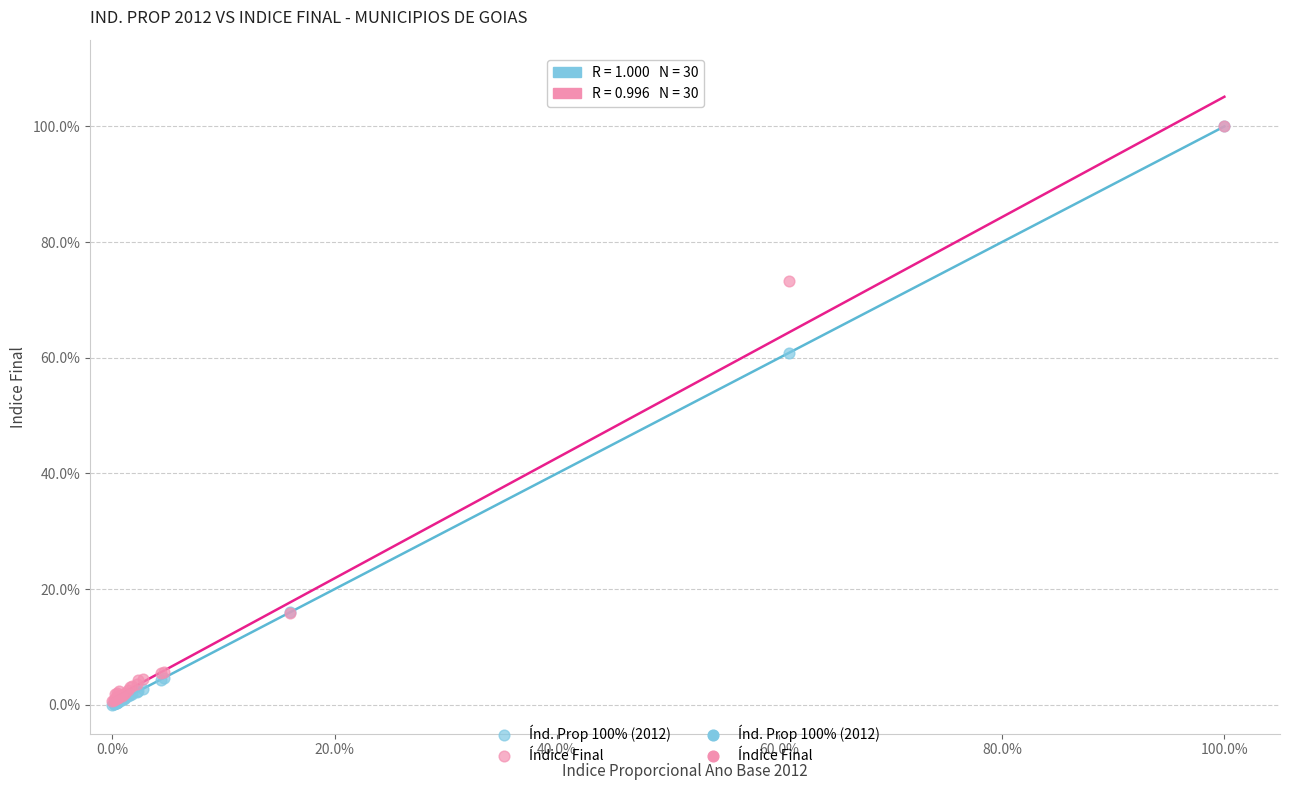

Which series has the widest spread of Y values?

Índ. Prop 100% (2012)